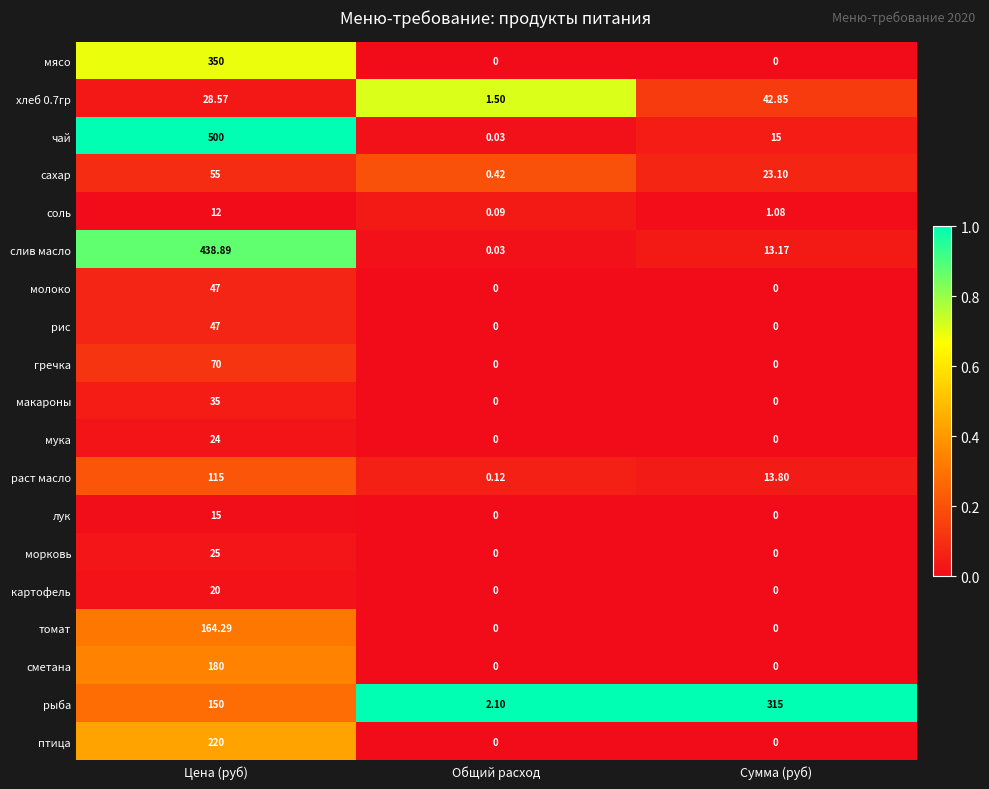

Which series changed the most between Цена (руб) and Общий расход?

чай